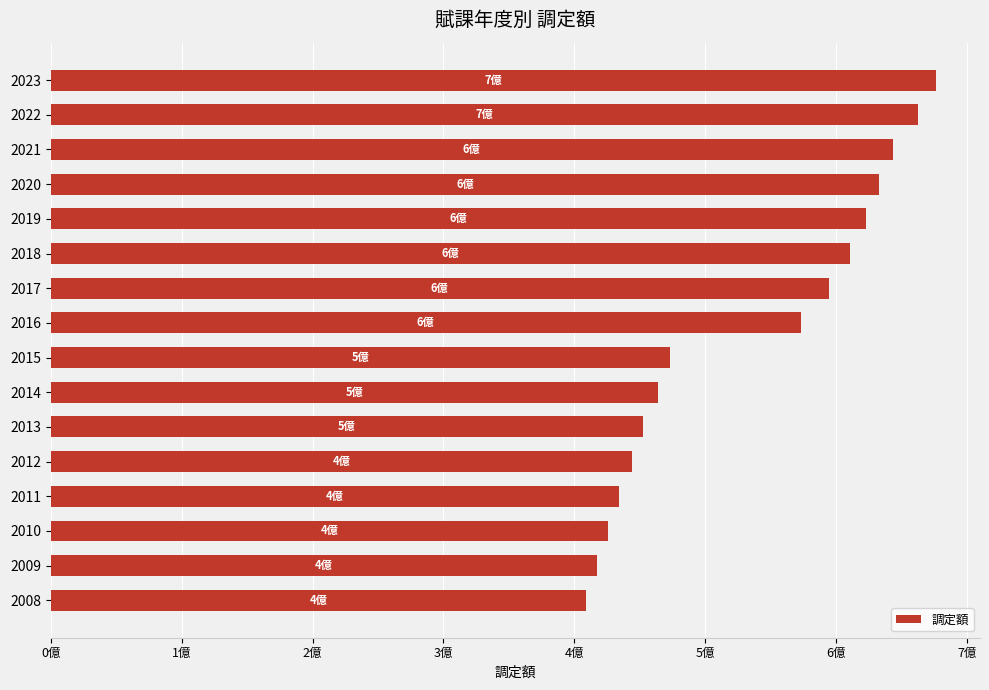

Rank the categories by value from highest to lowest.

2023, 2022, 2021, 2020, 2019, 2018, 2017, 2016, 2015, 2014, 2013, 2012, 2011, 2010, 2009, 2008